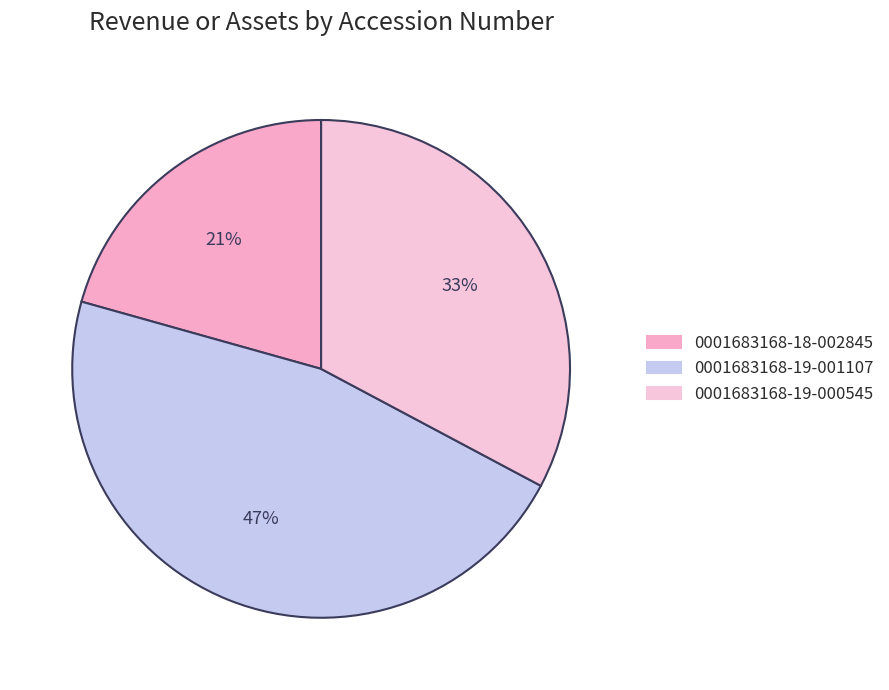

Is it true that 0001683168-19-000545 is 33% of the pie?

True